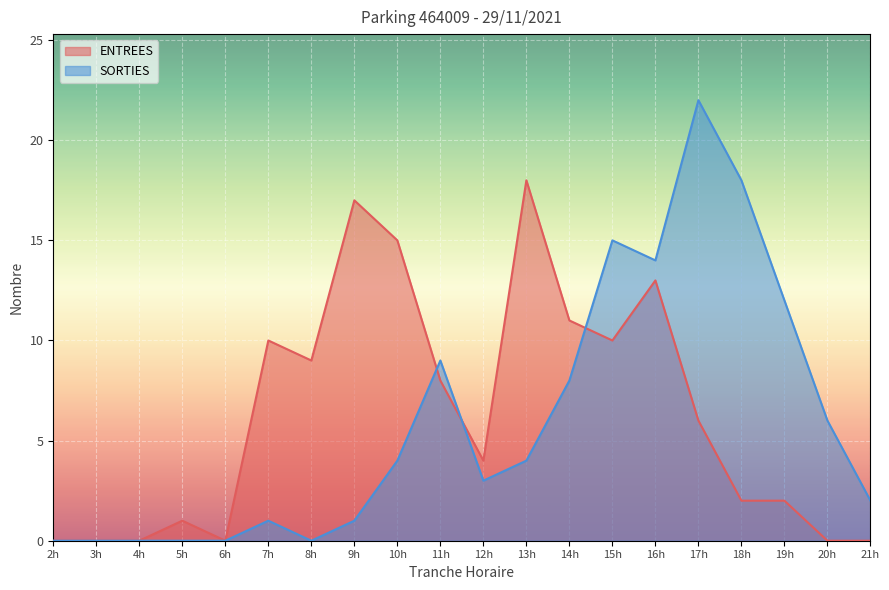

What is the difference between the highest and lowest values at 7h?

9